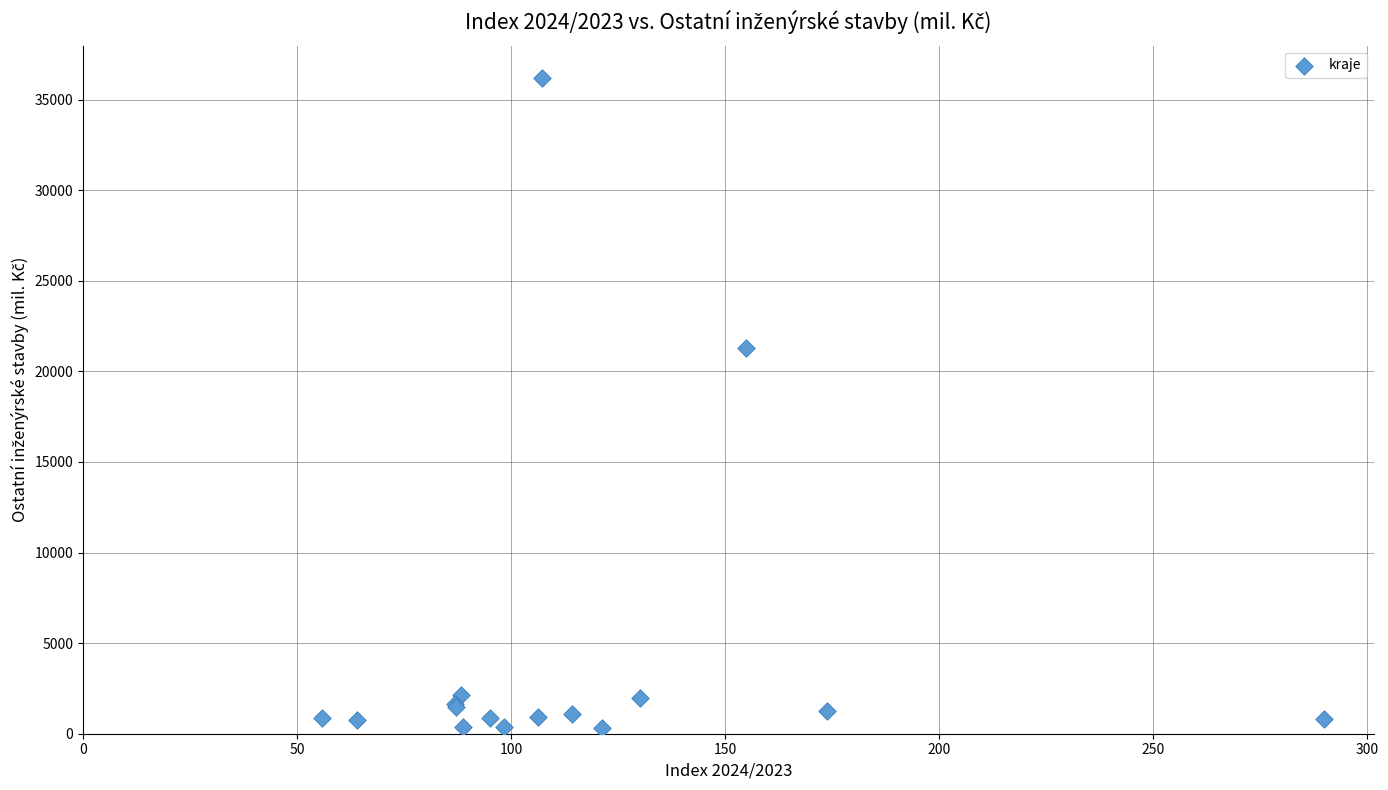

What Y value in the scatter plot is closest to 18246?

21318